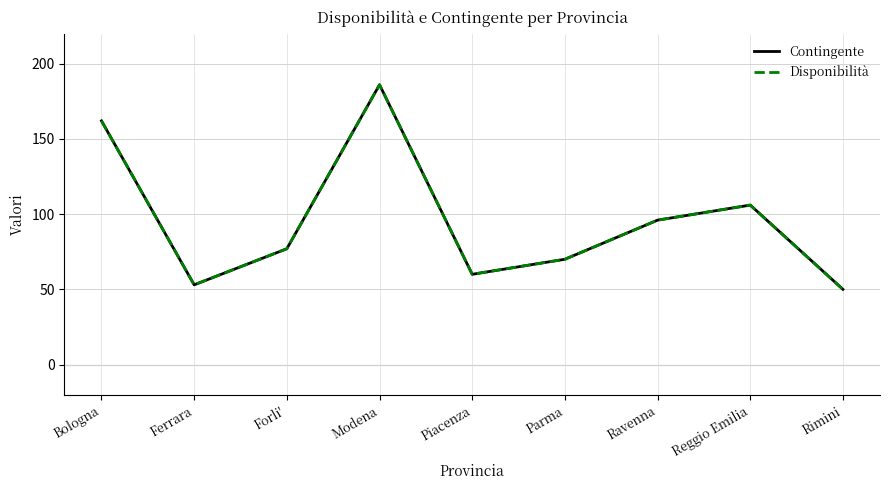

Does the chart have visible grid lines?

Yes